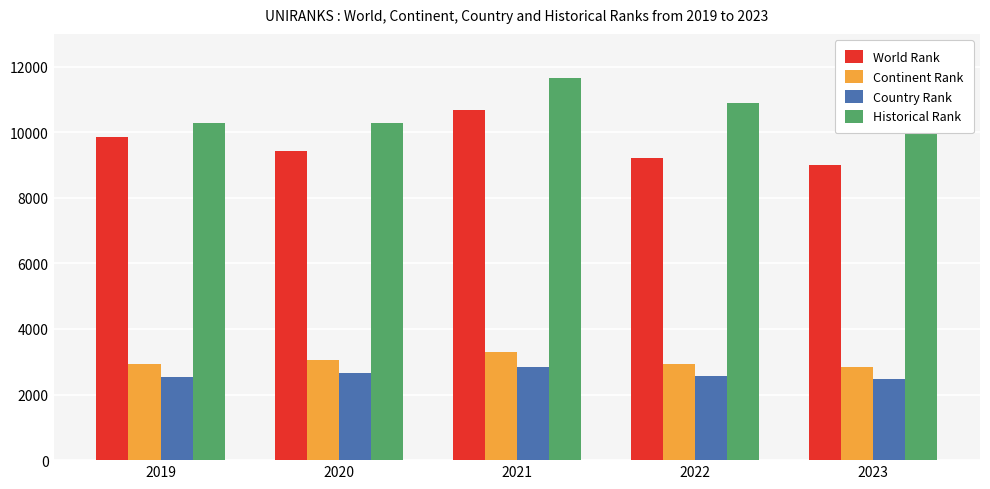

Reading left to right, transcribe all the data shown in this chart.

World Rank: 2019=9865.0	2020=9442.0	2021=10691.0	2022=9202.0	2023=9000.0
Continent Rank: 2019=2934.0	2020=3066.0	2021=3289.0	2022=2925.0	2023=2833.0
Country Rank: 2019=2543.0	2020=2655.0	2021=2844.0	2022=2556.0	2023=2470.0
Historical Rank: 2019=10271.5	2020=10282.5	2021=11664.5	2022=10887.0	2023=10087.5